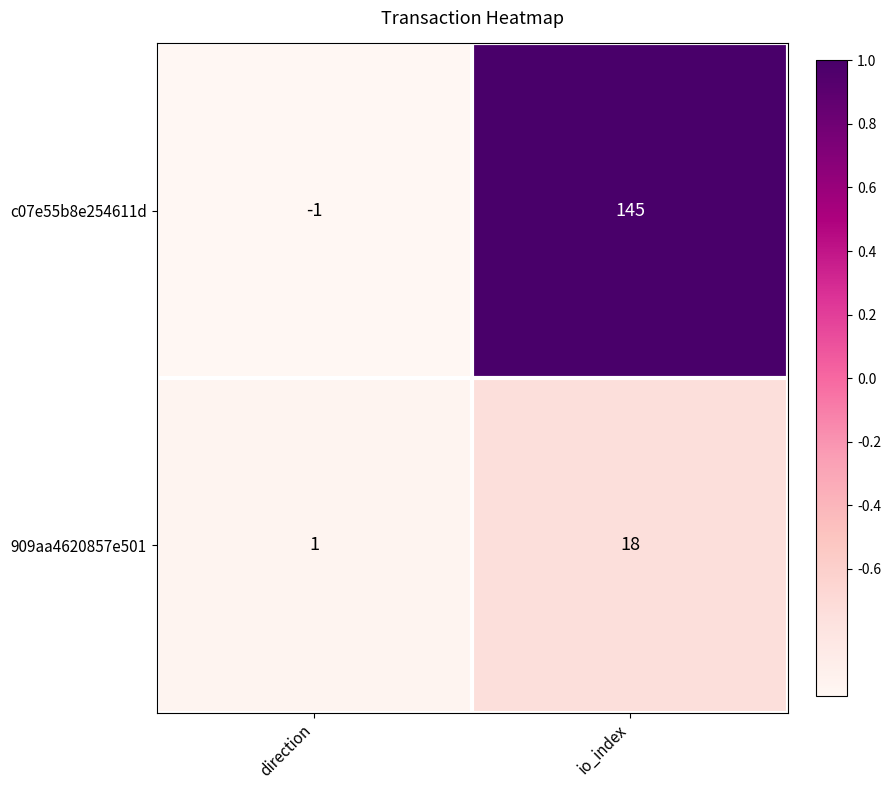

Which series has the widest spread of values?

c07e55b8e254611d